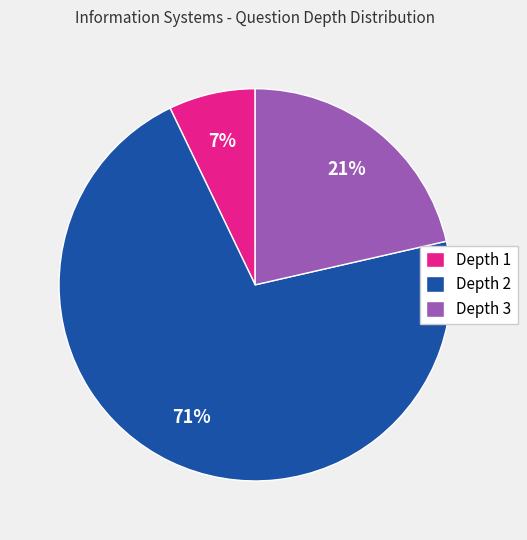

Rank the categories by value from highest to lowest.

Depth 2, Depth 3, Depth 1